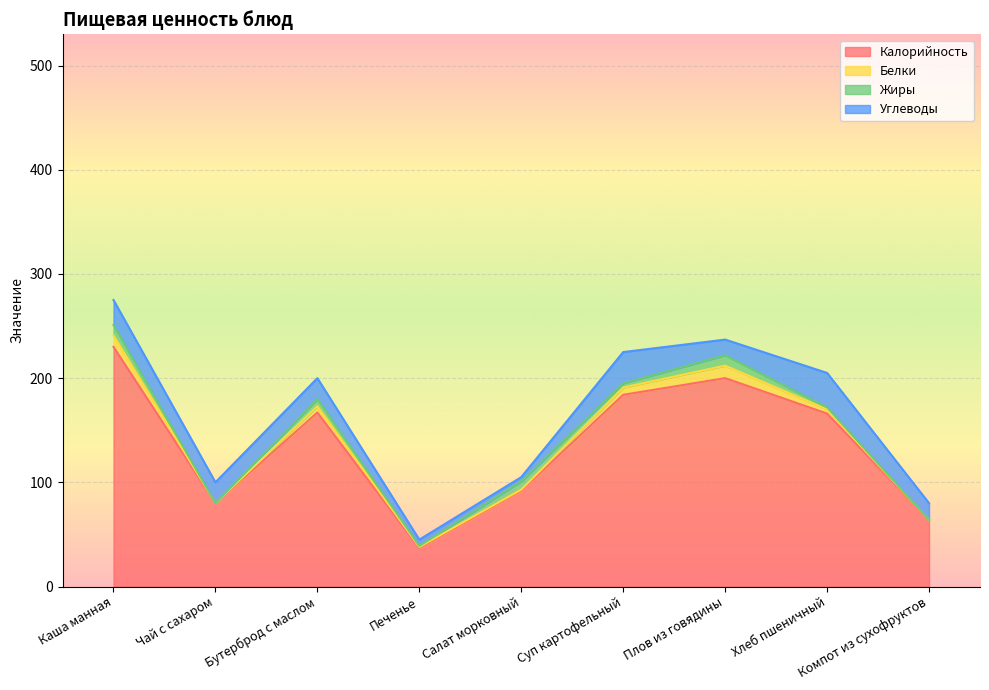

Reading left to right, what are all the values shown in this chart?

Калорийность: 230	80	167	37	92	184	200	166	64
Белки: 11	0	6	1	1	7	12	4	0
Жиры: 10	0	7	1	8	4	10	2	0
Углеводы: 24	20	20	6	4	30	15	33	16